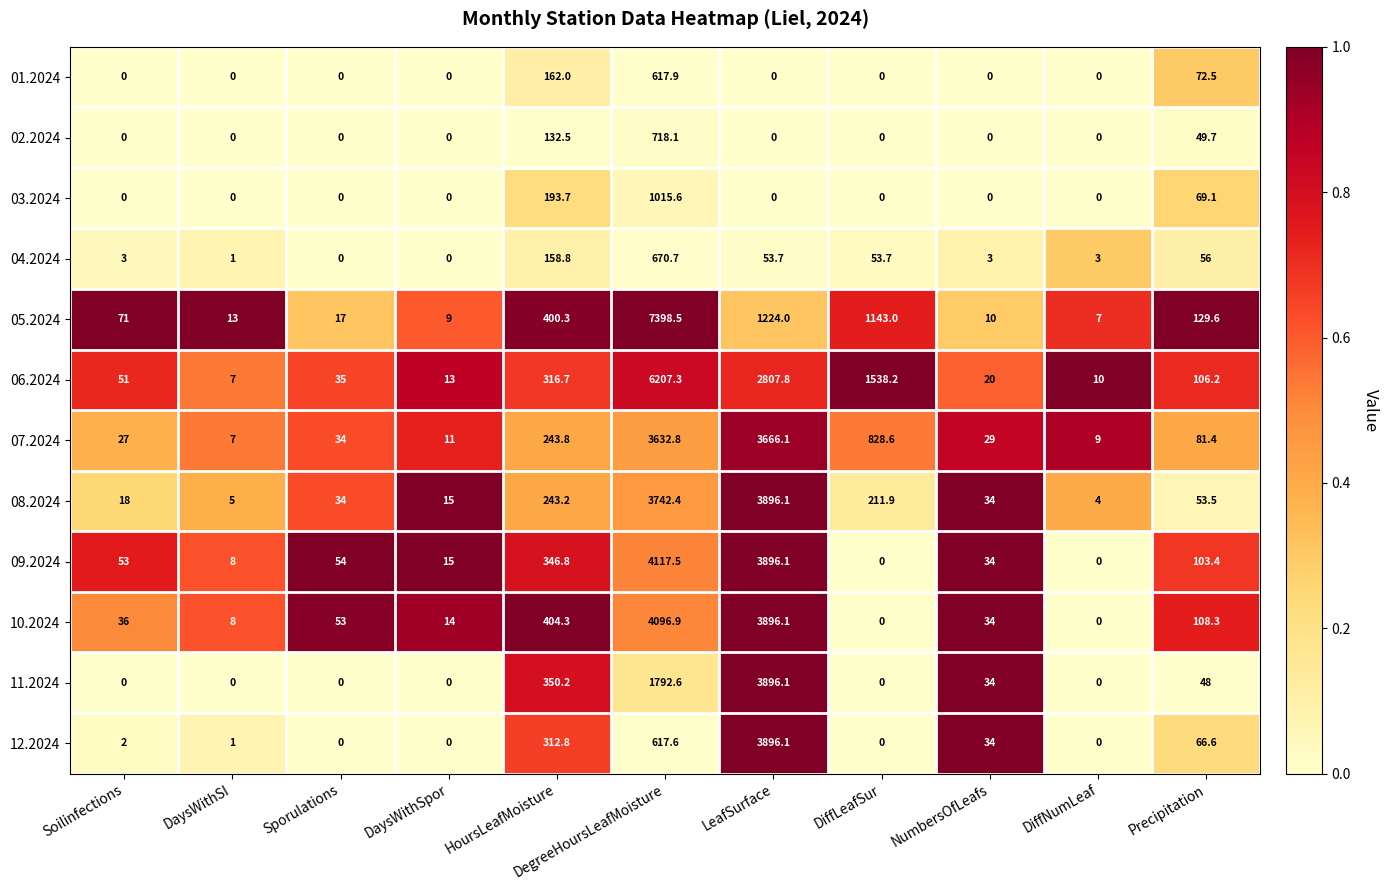

Where is 12.2024 nearest to the value 1948?

DegreeHoursLeafMoisture